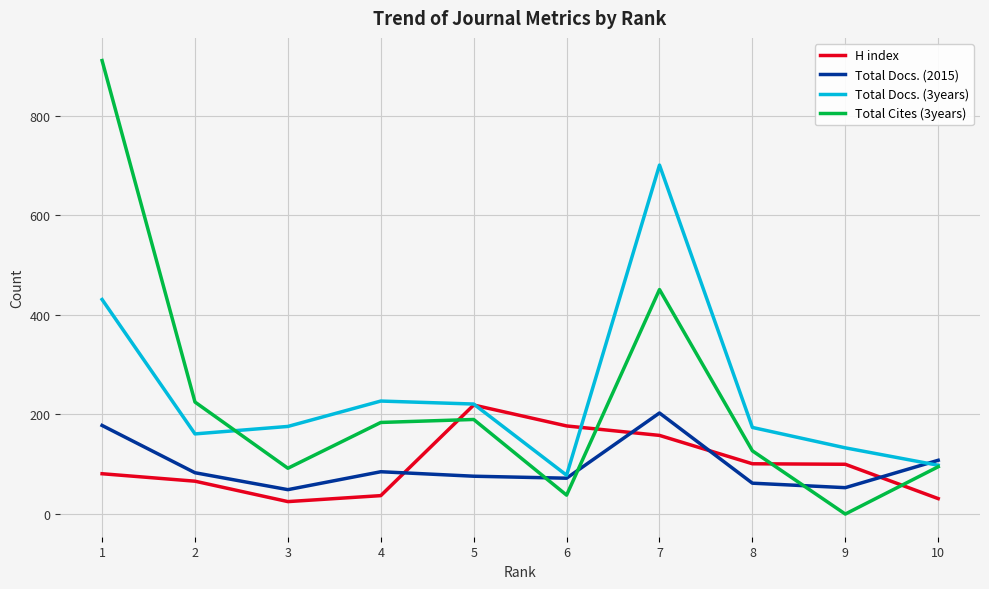

True or false: H index and Total Docs. (2015) intersect in this chart.

True